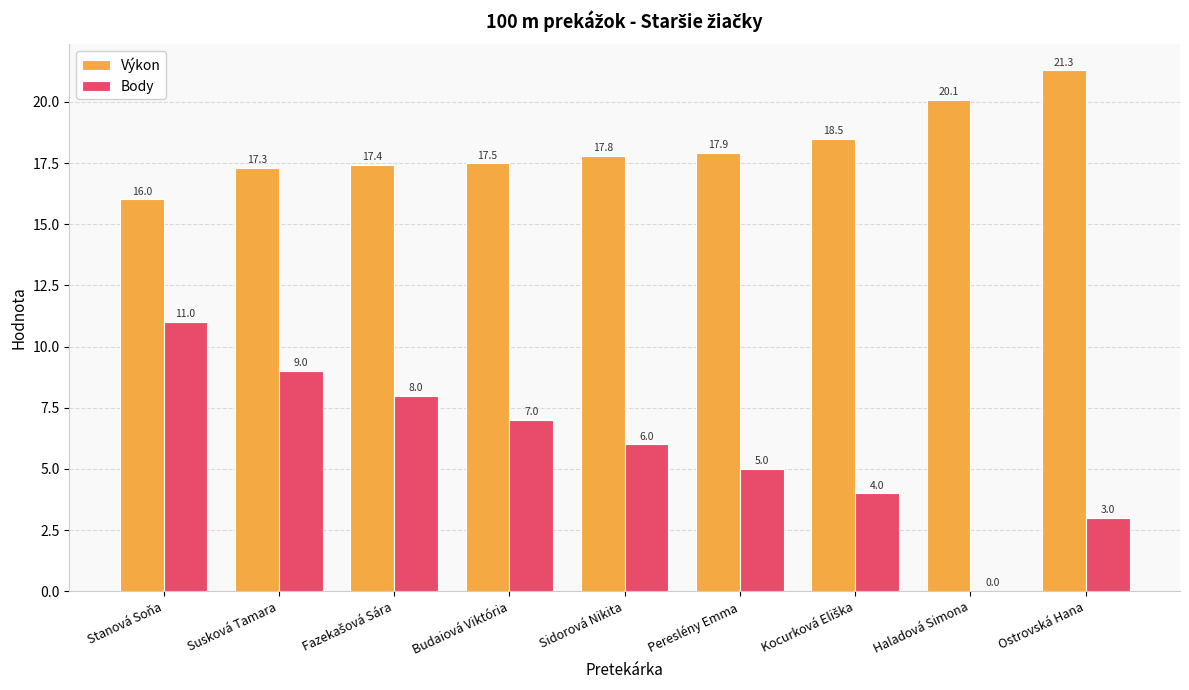

At which label is Body closest to 5?

Pereslény Emma